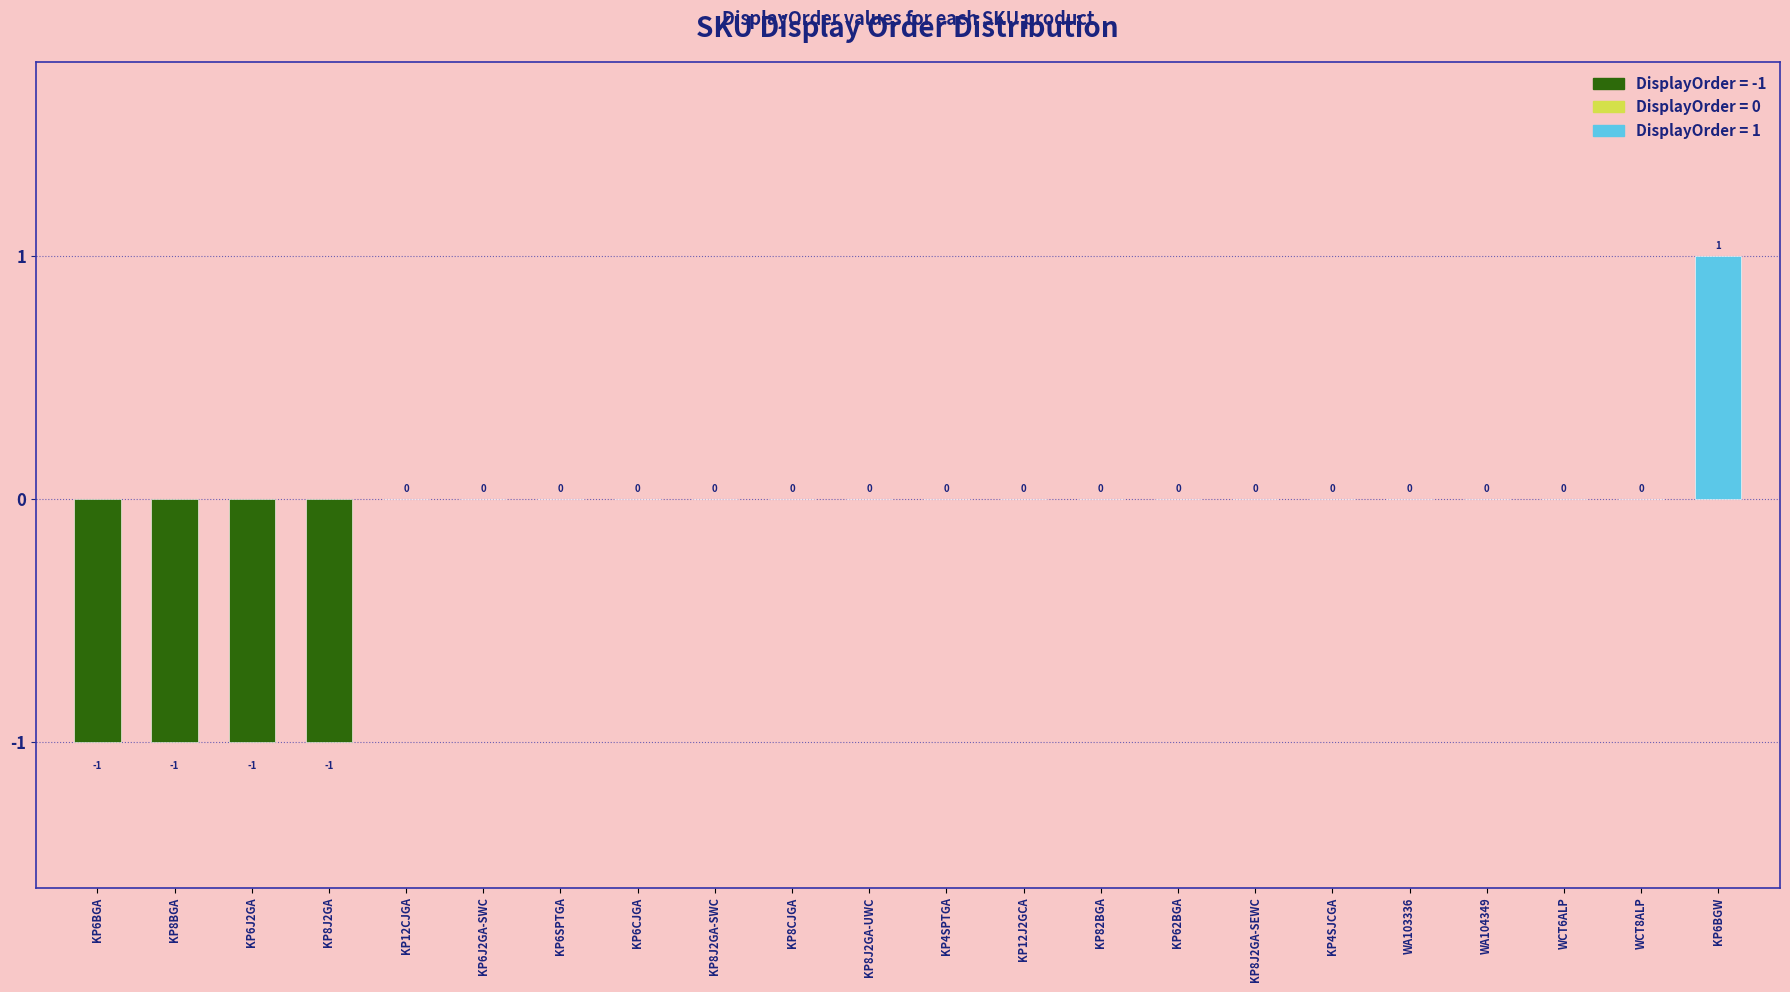

Which label corresponds to the largest value in the chart?

KP6BGW